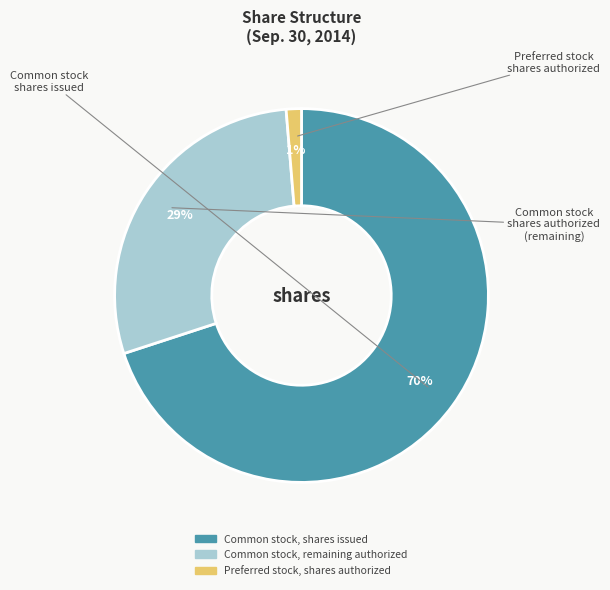

To the nearest percent, what is the average slice percentage?

33%